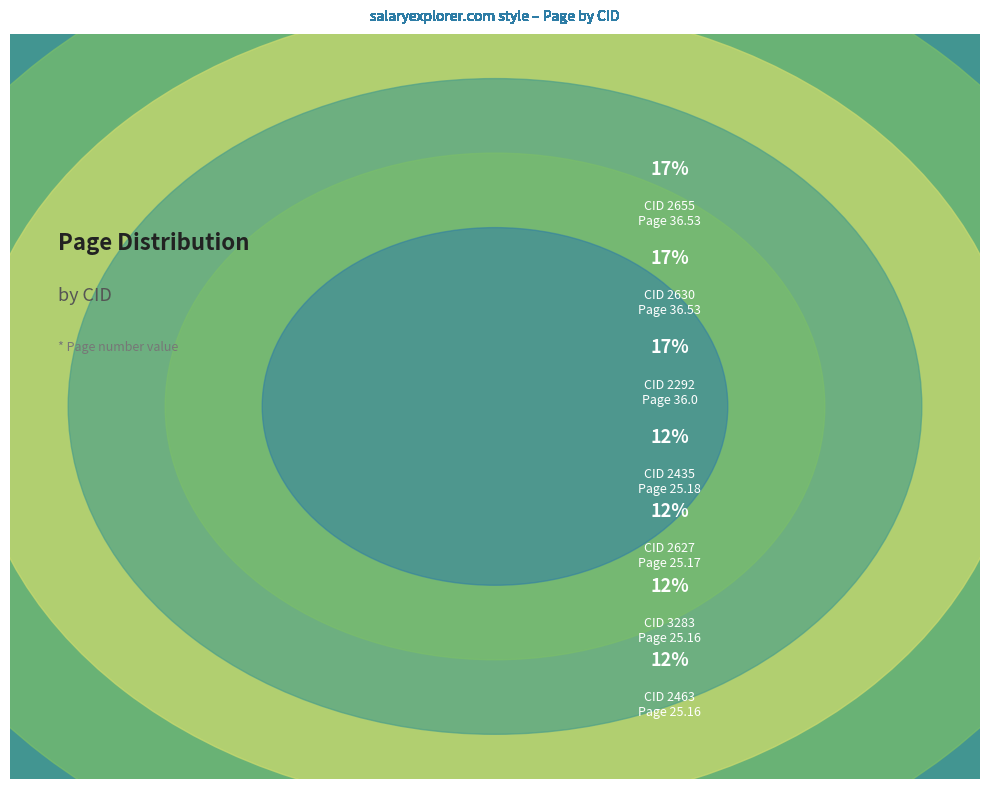

What is the total percentage of 2463 and 2292?

29.2%